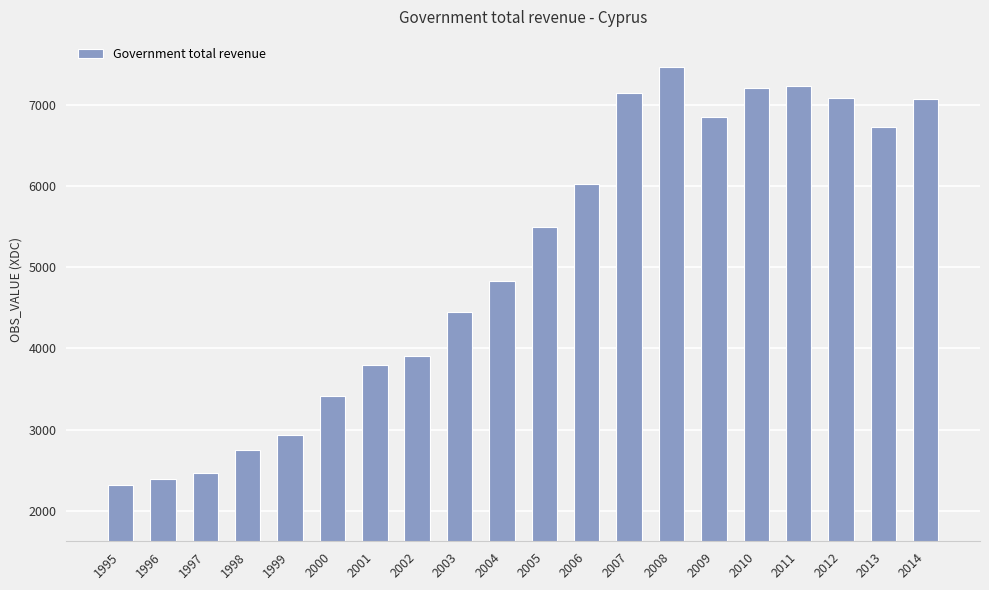

How many series are shown in this chart?

1